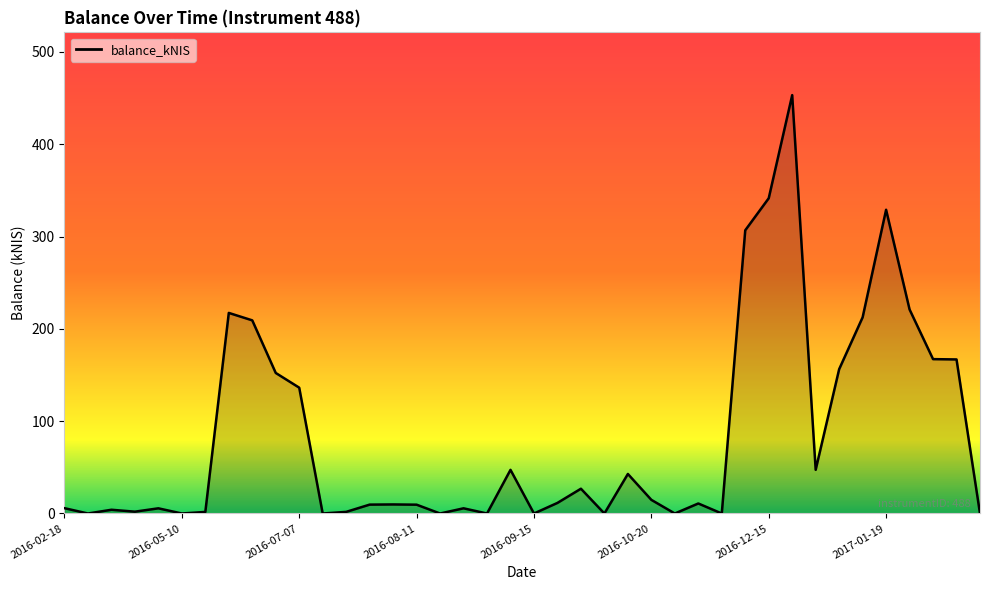

What is the difference between the maximum and minimum values?

453.2